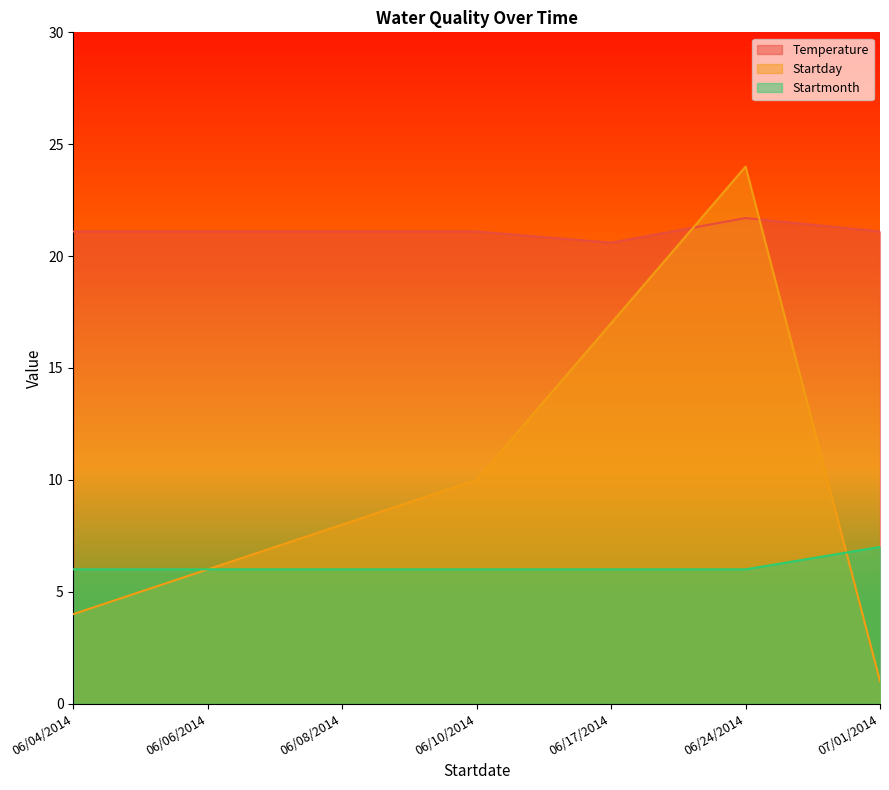

What is the highest value of the Temperature series?

21.7